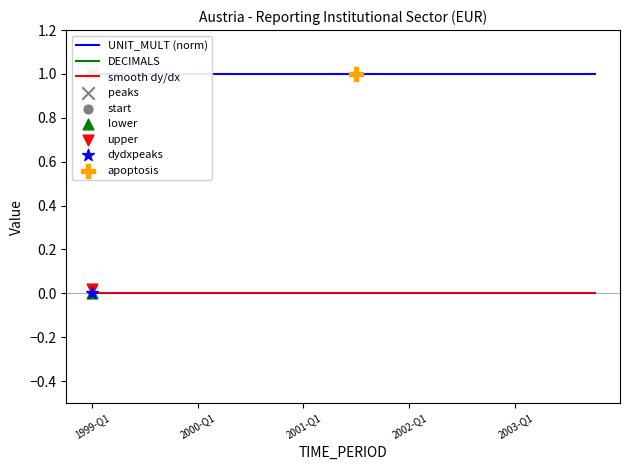

Is the value of UNIT_MULT (norm) at 5 greater than the value of smooth dy/dx at 17?

Yes